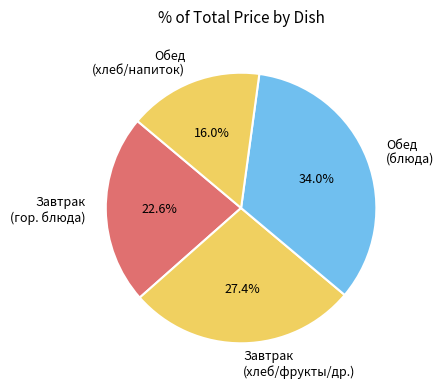

To the nearest percent, what is the average slice percentage?

25%